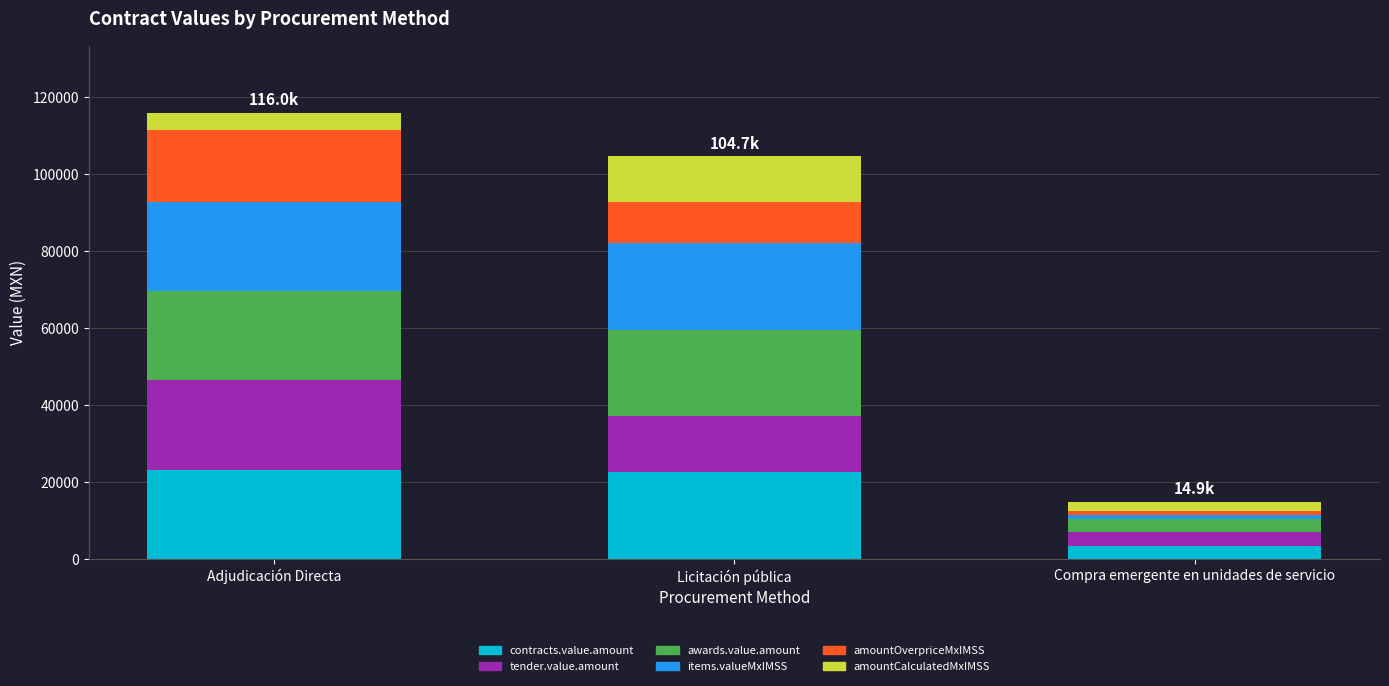

What is the total value across all series at Licitación pública?

104678.4